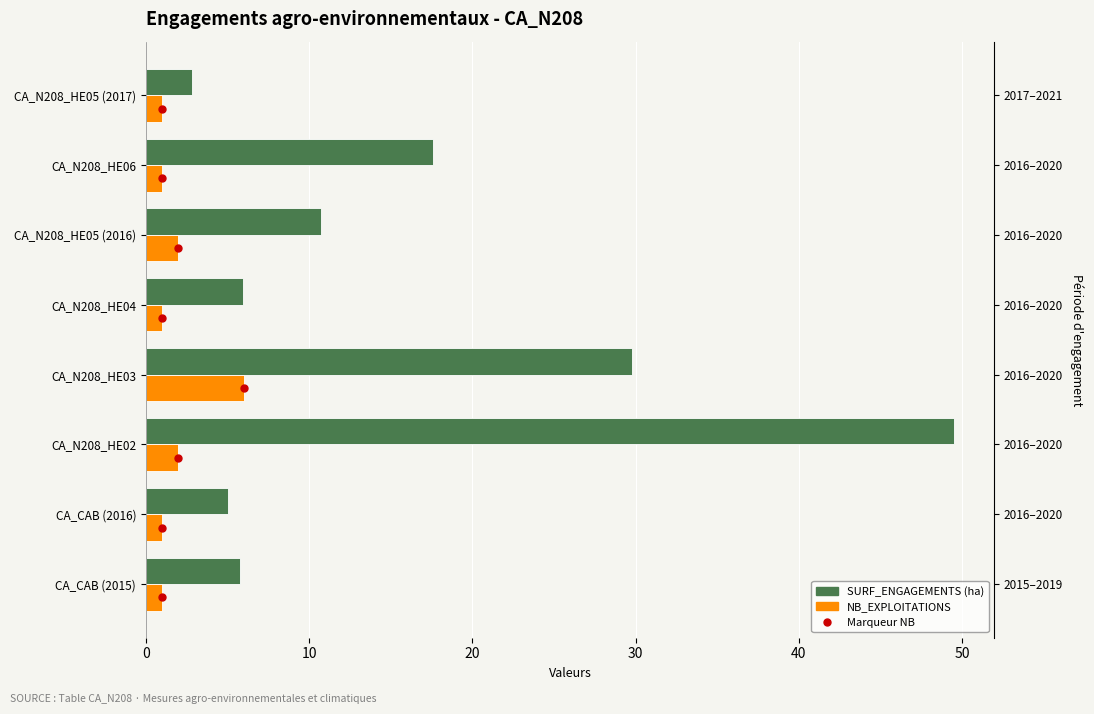

List the series in order of their peak value, highest first.

SURF_ENGAGEMENTS, NB_EXPLOITATIONS